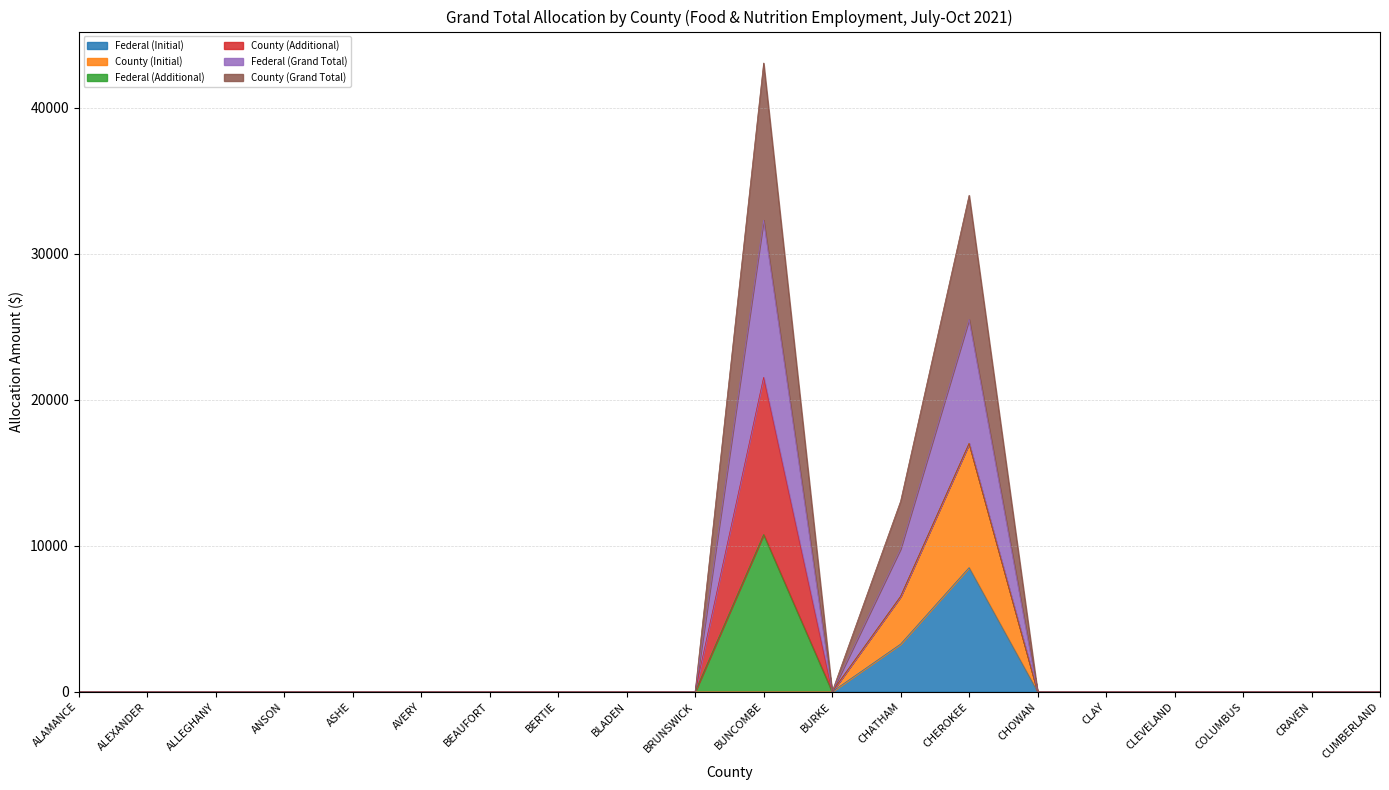

List the labels in order of County (Initial) value, smallest first.

ALAMANCE, ALEXANDER, ALLEGHANY, ANSON, ASHE, AVERY, BEAUFORT, BERTIE, BLADEN, BRUNSWICK, BUNCOMBE, BURKE, CHOWAN, CLAY, CLEVELAND, COLUMBUS, CRAVEN, CUMBERLAND, CHATHAM, CHEROKEE